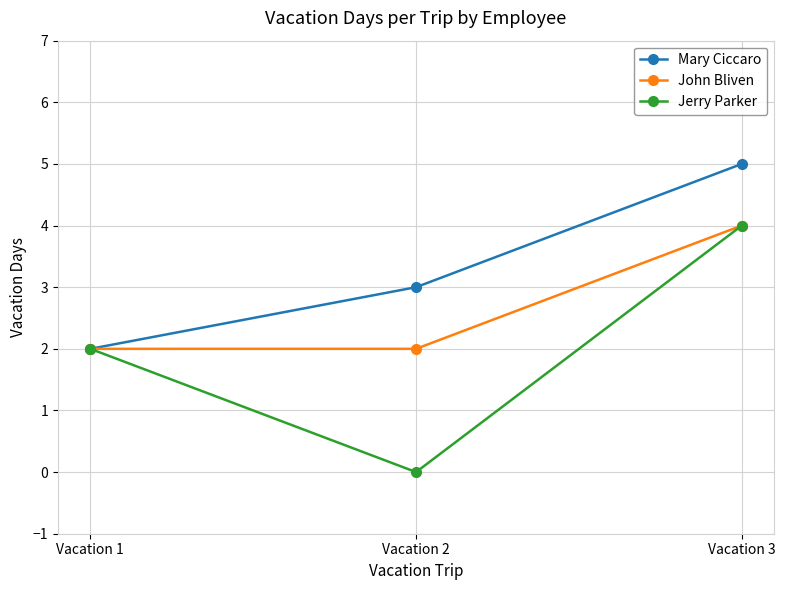

How many data points in Jerry Parker are less than 2?

1